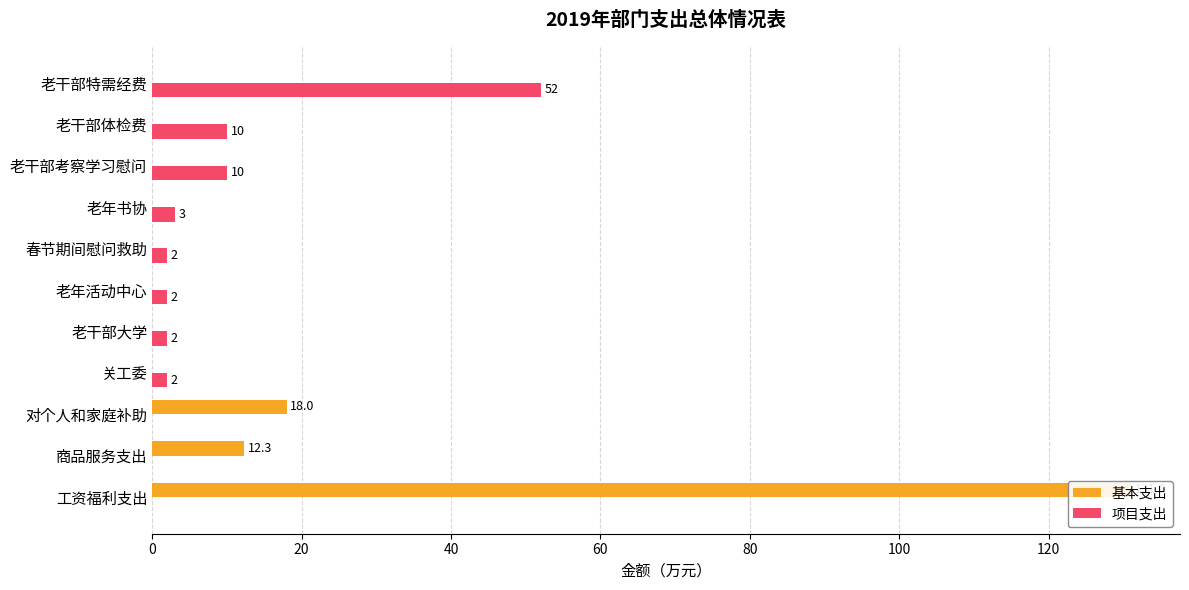

The value of 基本支出 at 春节期间慰问救助 is 81.1. True or false?

False